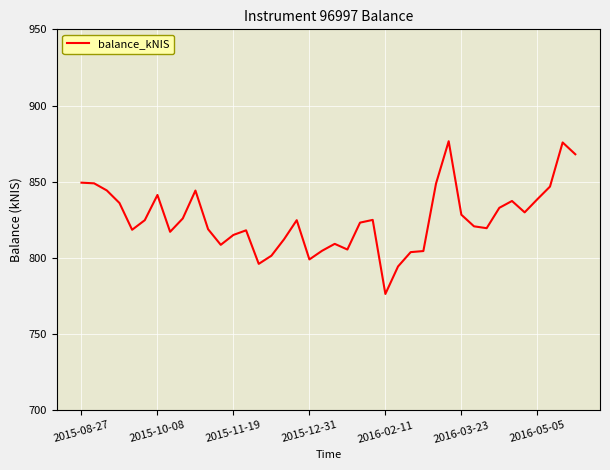

What is the greatest value displayed?

876.6